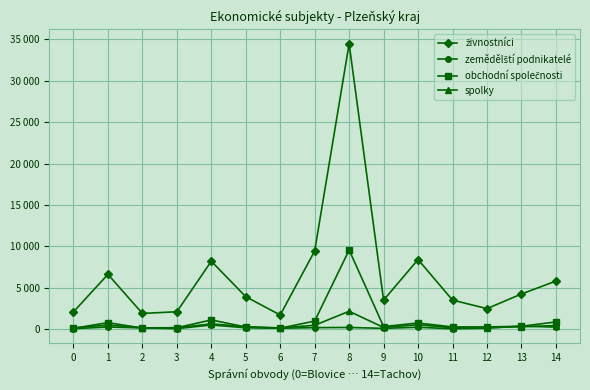

List the series in order of their peak value, lowest first.

zemědělští podnikatelé, spolky, obchodní společnosti, živnostníci